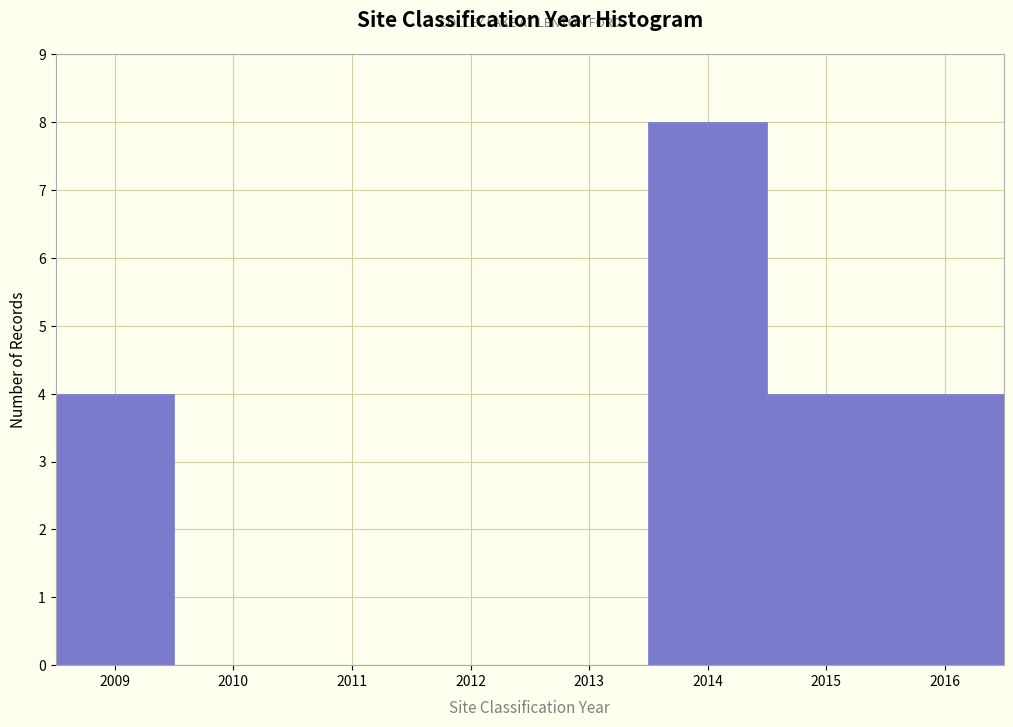

Reading left to right, list every bar in this chart as the range it spans on the x-axis followed by its height. The values are not printed on the chart, so give them approximately, as read against the axis.

2008.5 to 2009.5: 4
2009.5 to 2010.5: 0
2010.5 to 2011.5: 0
2011.5 to 2012.5: 0
2012.5 to 2013.5: 0
2013.5 to 2014.5: 8
2014.5 to 2015.5: 4
2015.5 to 2016.5: 4